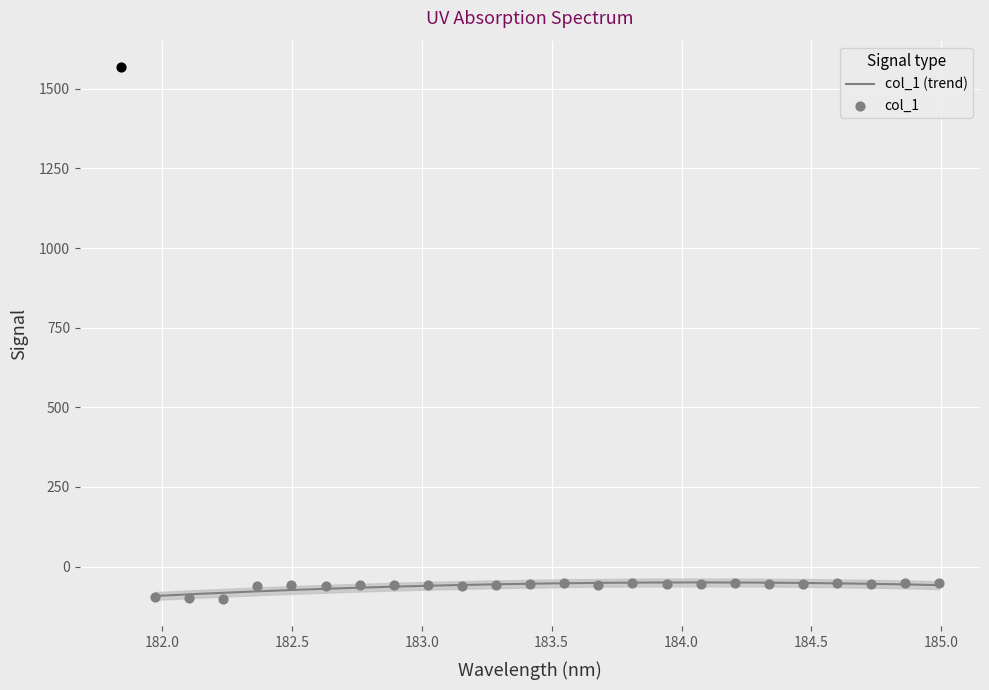

Which has a higher value, 184.5979655002 or 181.9732053322?

184.5979655002